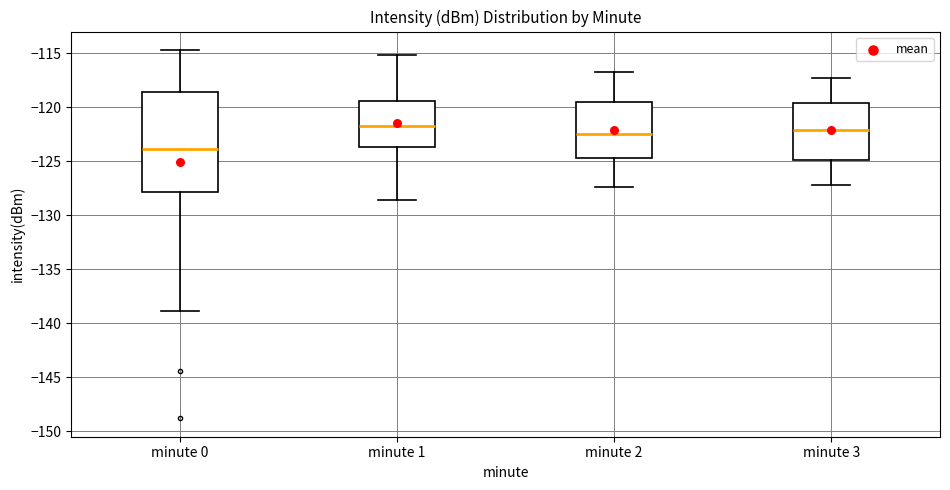

Where does the upper whisker of the box for minute 3 end on the y-axis? The values are not printed on the chart, so give them approximately, as read against the axis.

-117.5